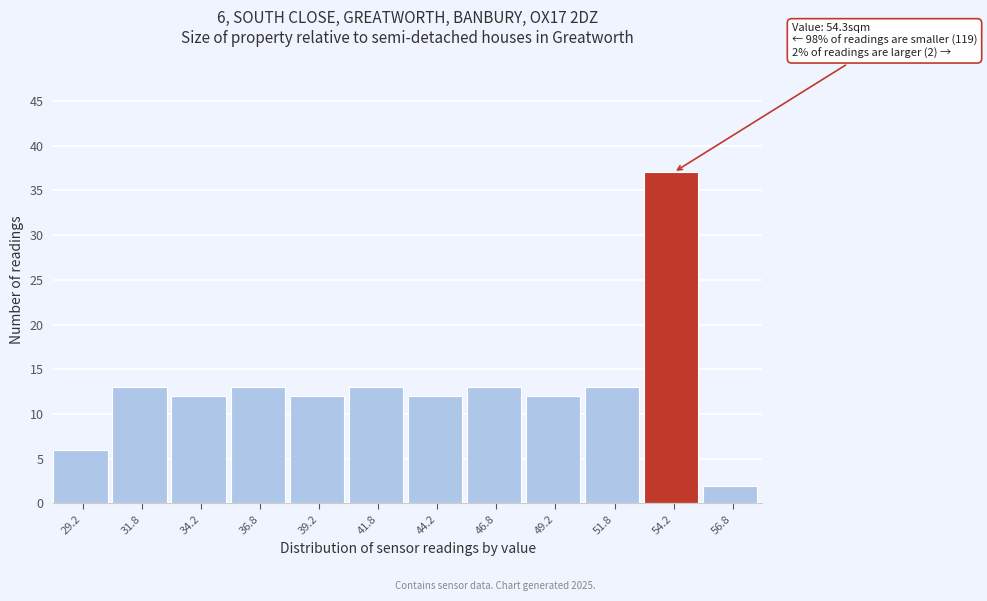

Over which range of the x-axis is the bar tallest?

53.0 to 55.5